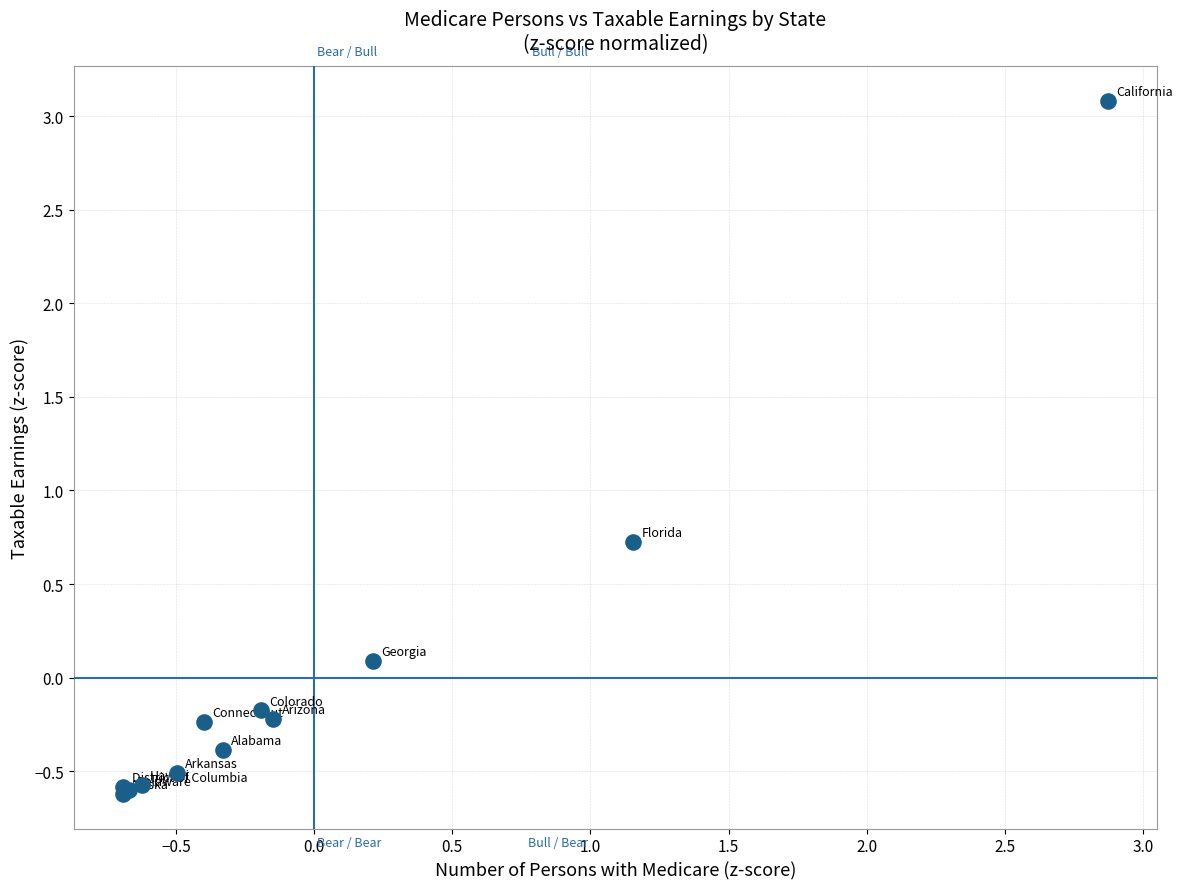

What Y value in the scatter plot is closest to 1?

0.7